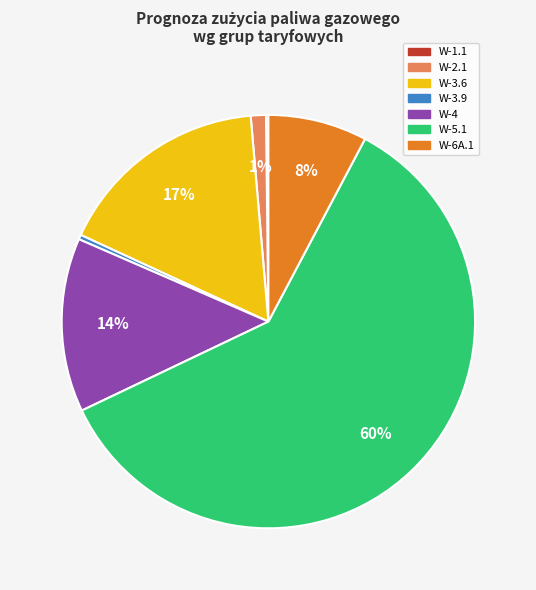

Does any single category account for the majority?

Yes